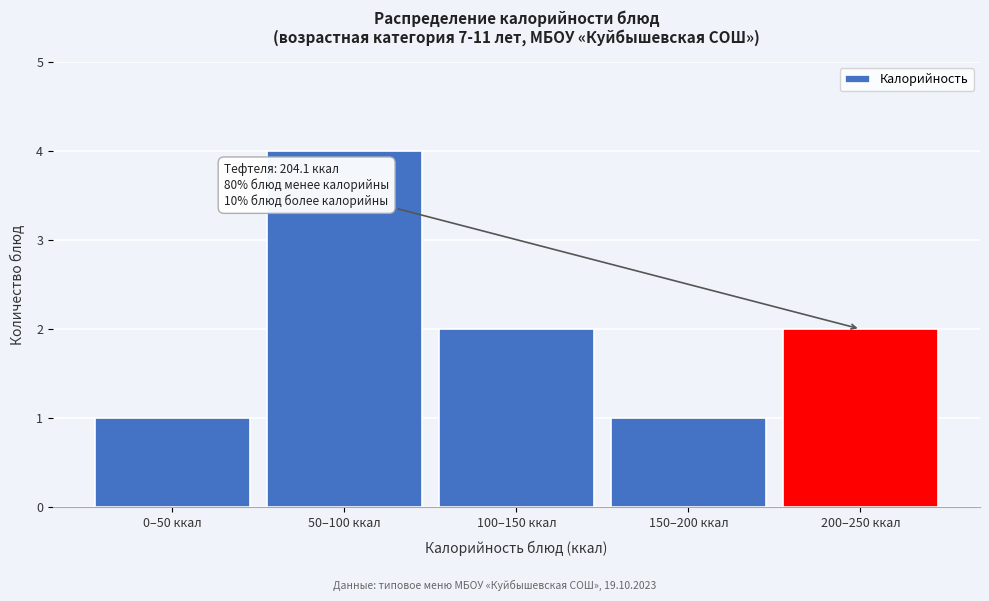

Reading left to right, list all the values displayed in this chart.

1	4	2	1	2